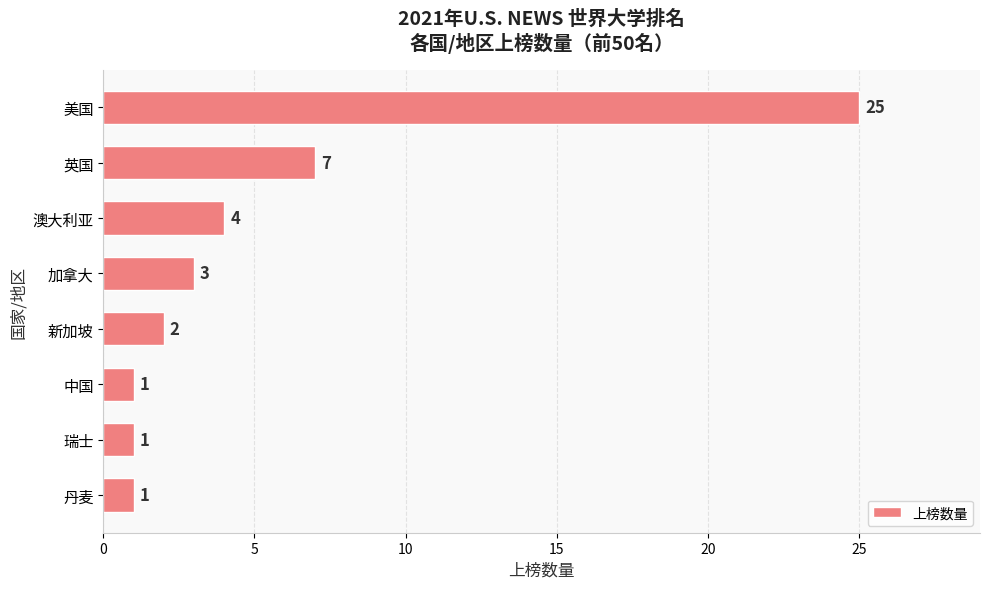

How many series are shown in this chart?

1